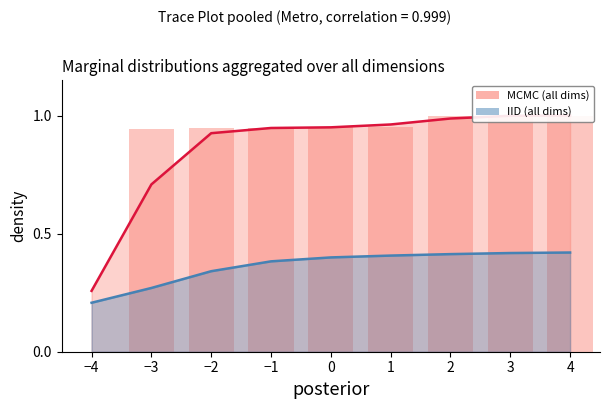

Is it true that the value at −1 is 0.5?

False